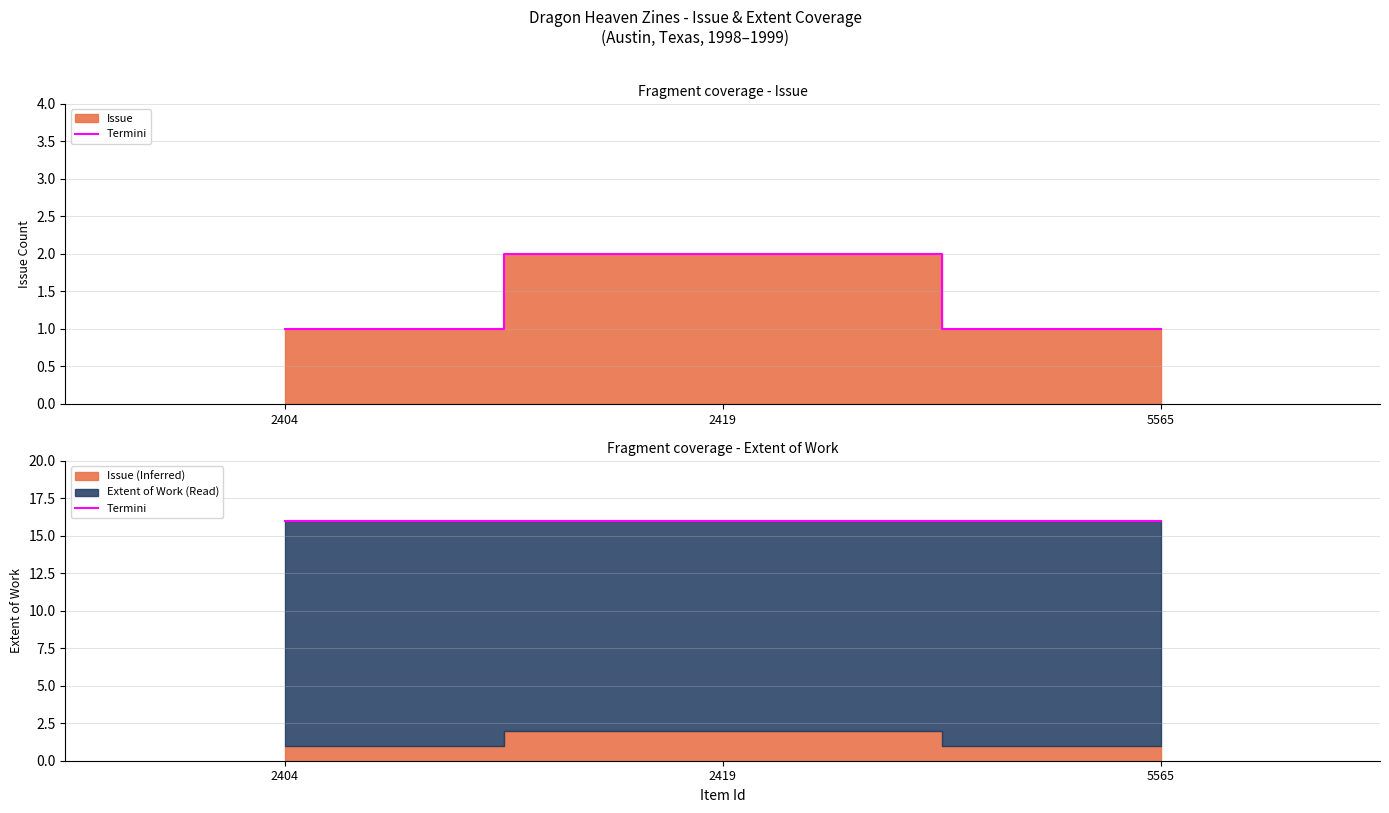

The value at 5565 is 2. True or false?

False